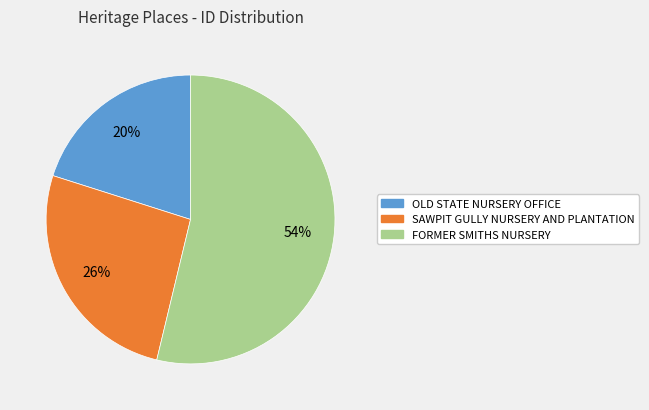

Rank the categories by value from highest to lowest.

FORMER SMITHS NURSERY, SAWPIT GULLY NURSERY AND PLANTATION, OLD STATE NURSERY OFFICE